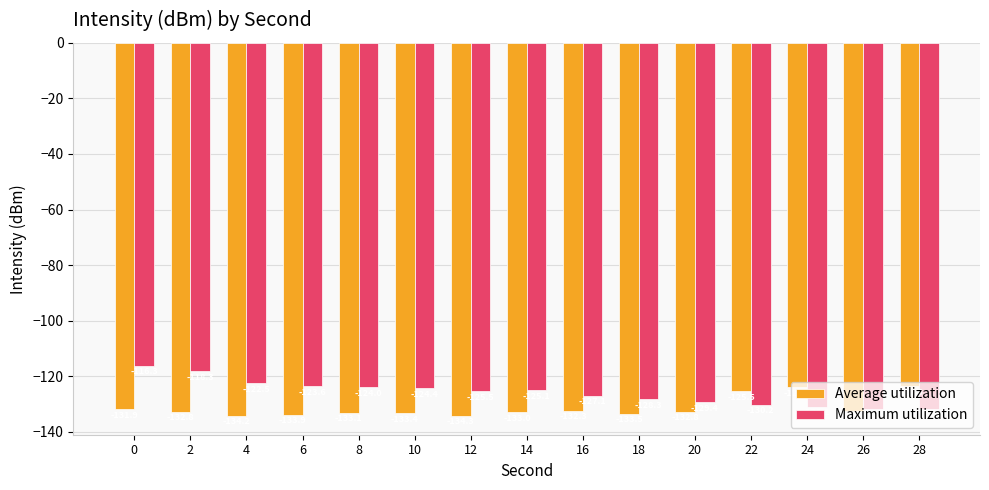

At 10, list the series in order from largest to smallest.

Maximum utilization, Average utilization